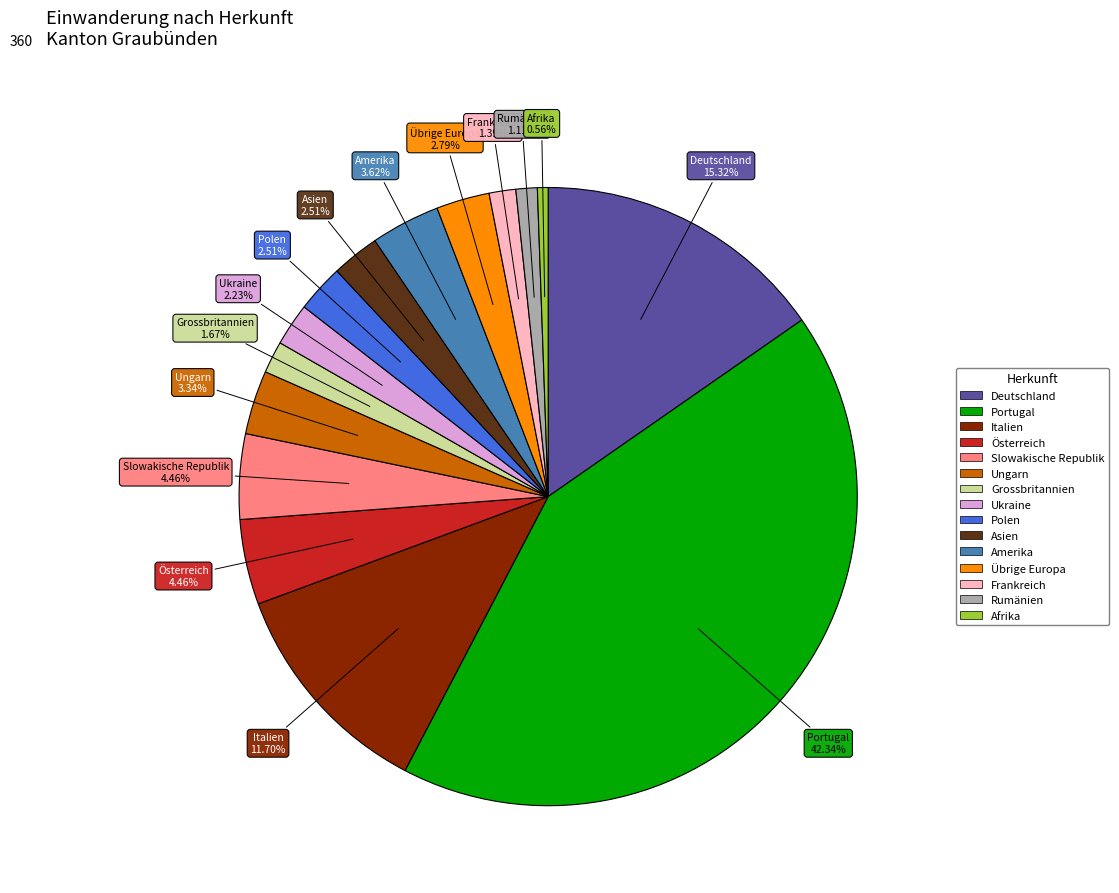

Which slice is the smallest?

Afrika